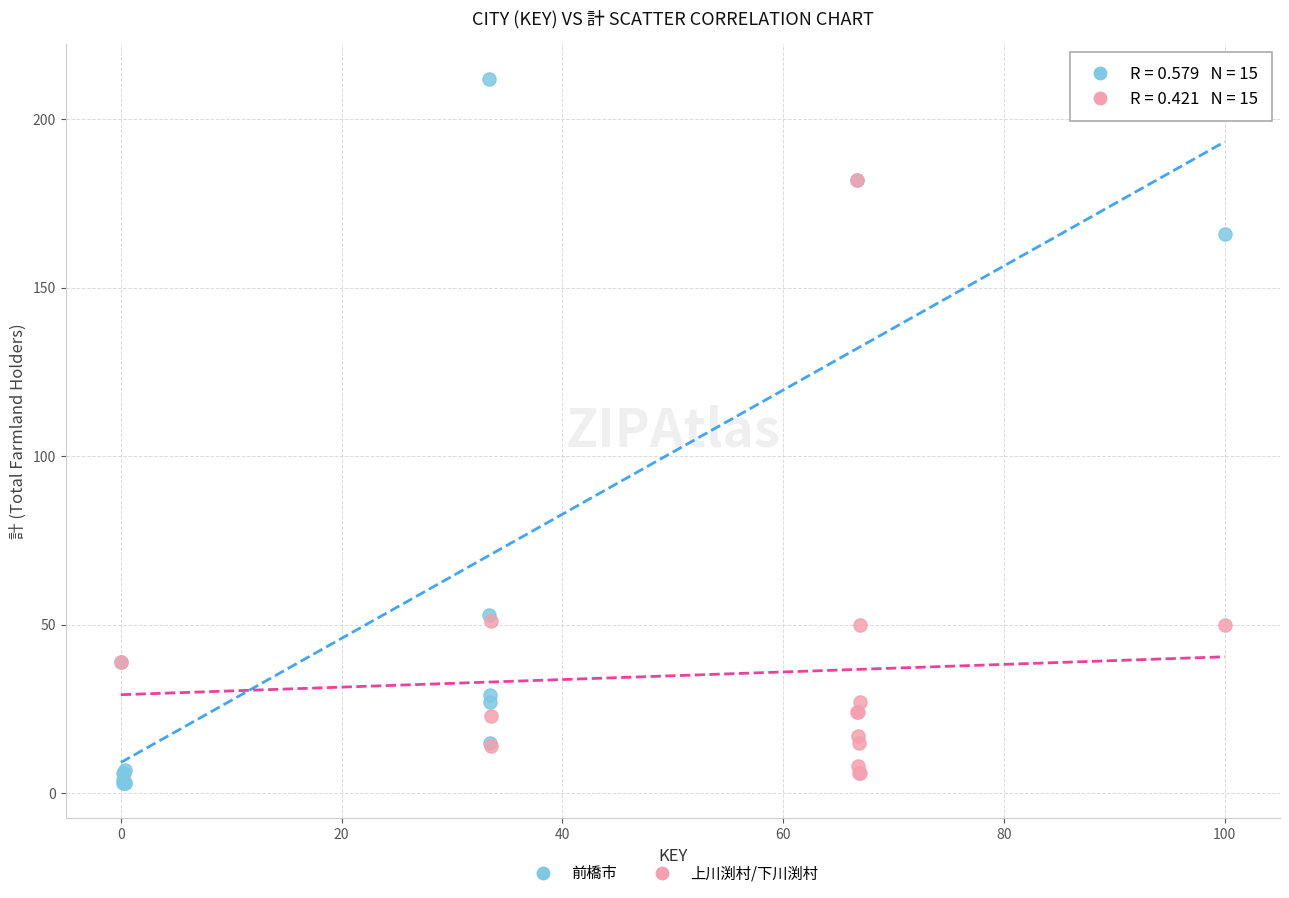

Which series has the largest Y range (max minus min)?

前橋市